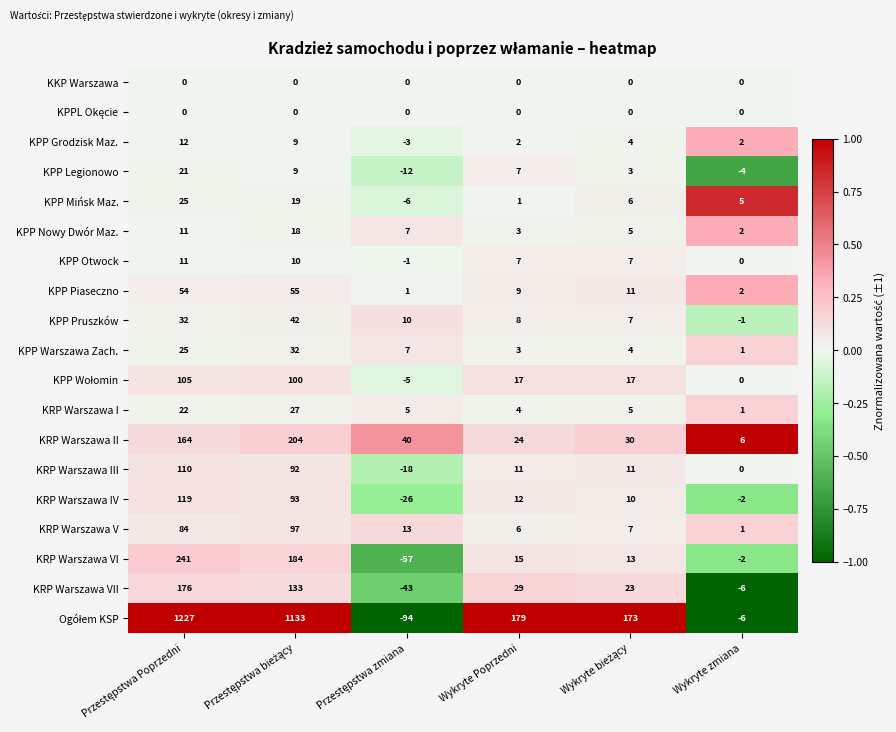

What is the difference between the highest and lowest values at Wykryte zmiana?

12